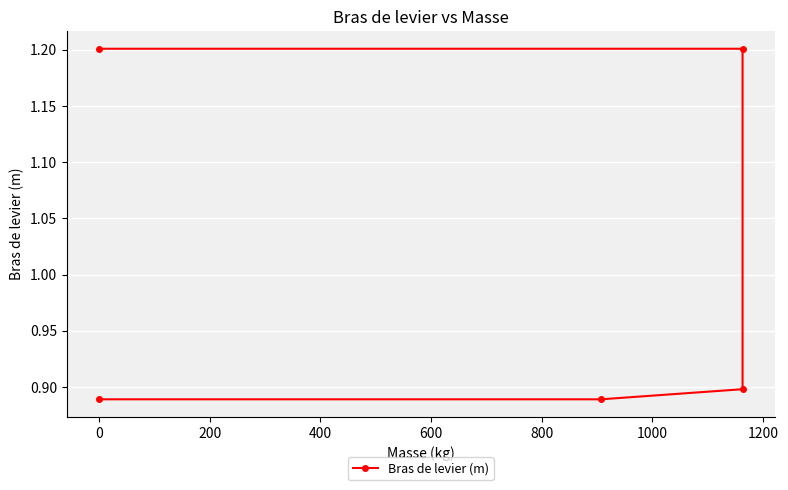

What is the difference between the maximum and minimum values?

0.3